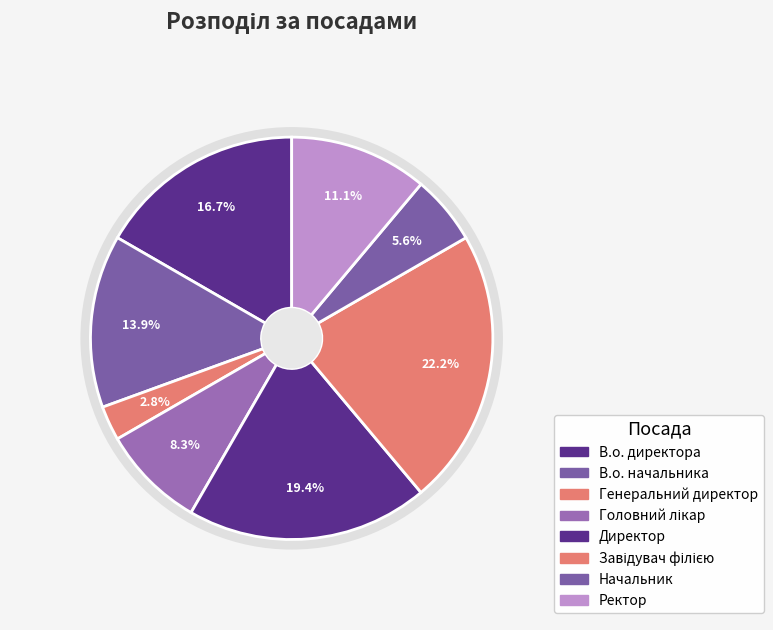

To the nearest percent, what is the difference between the Директор and Завідувач філією slice percentages?

3%